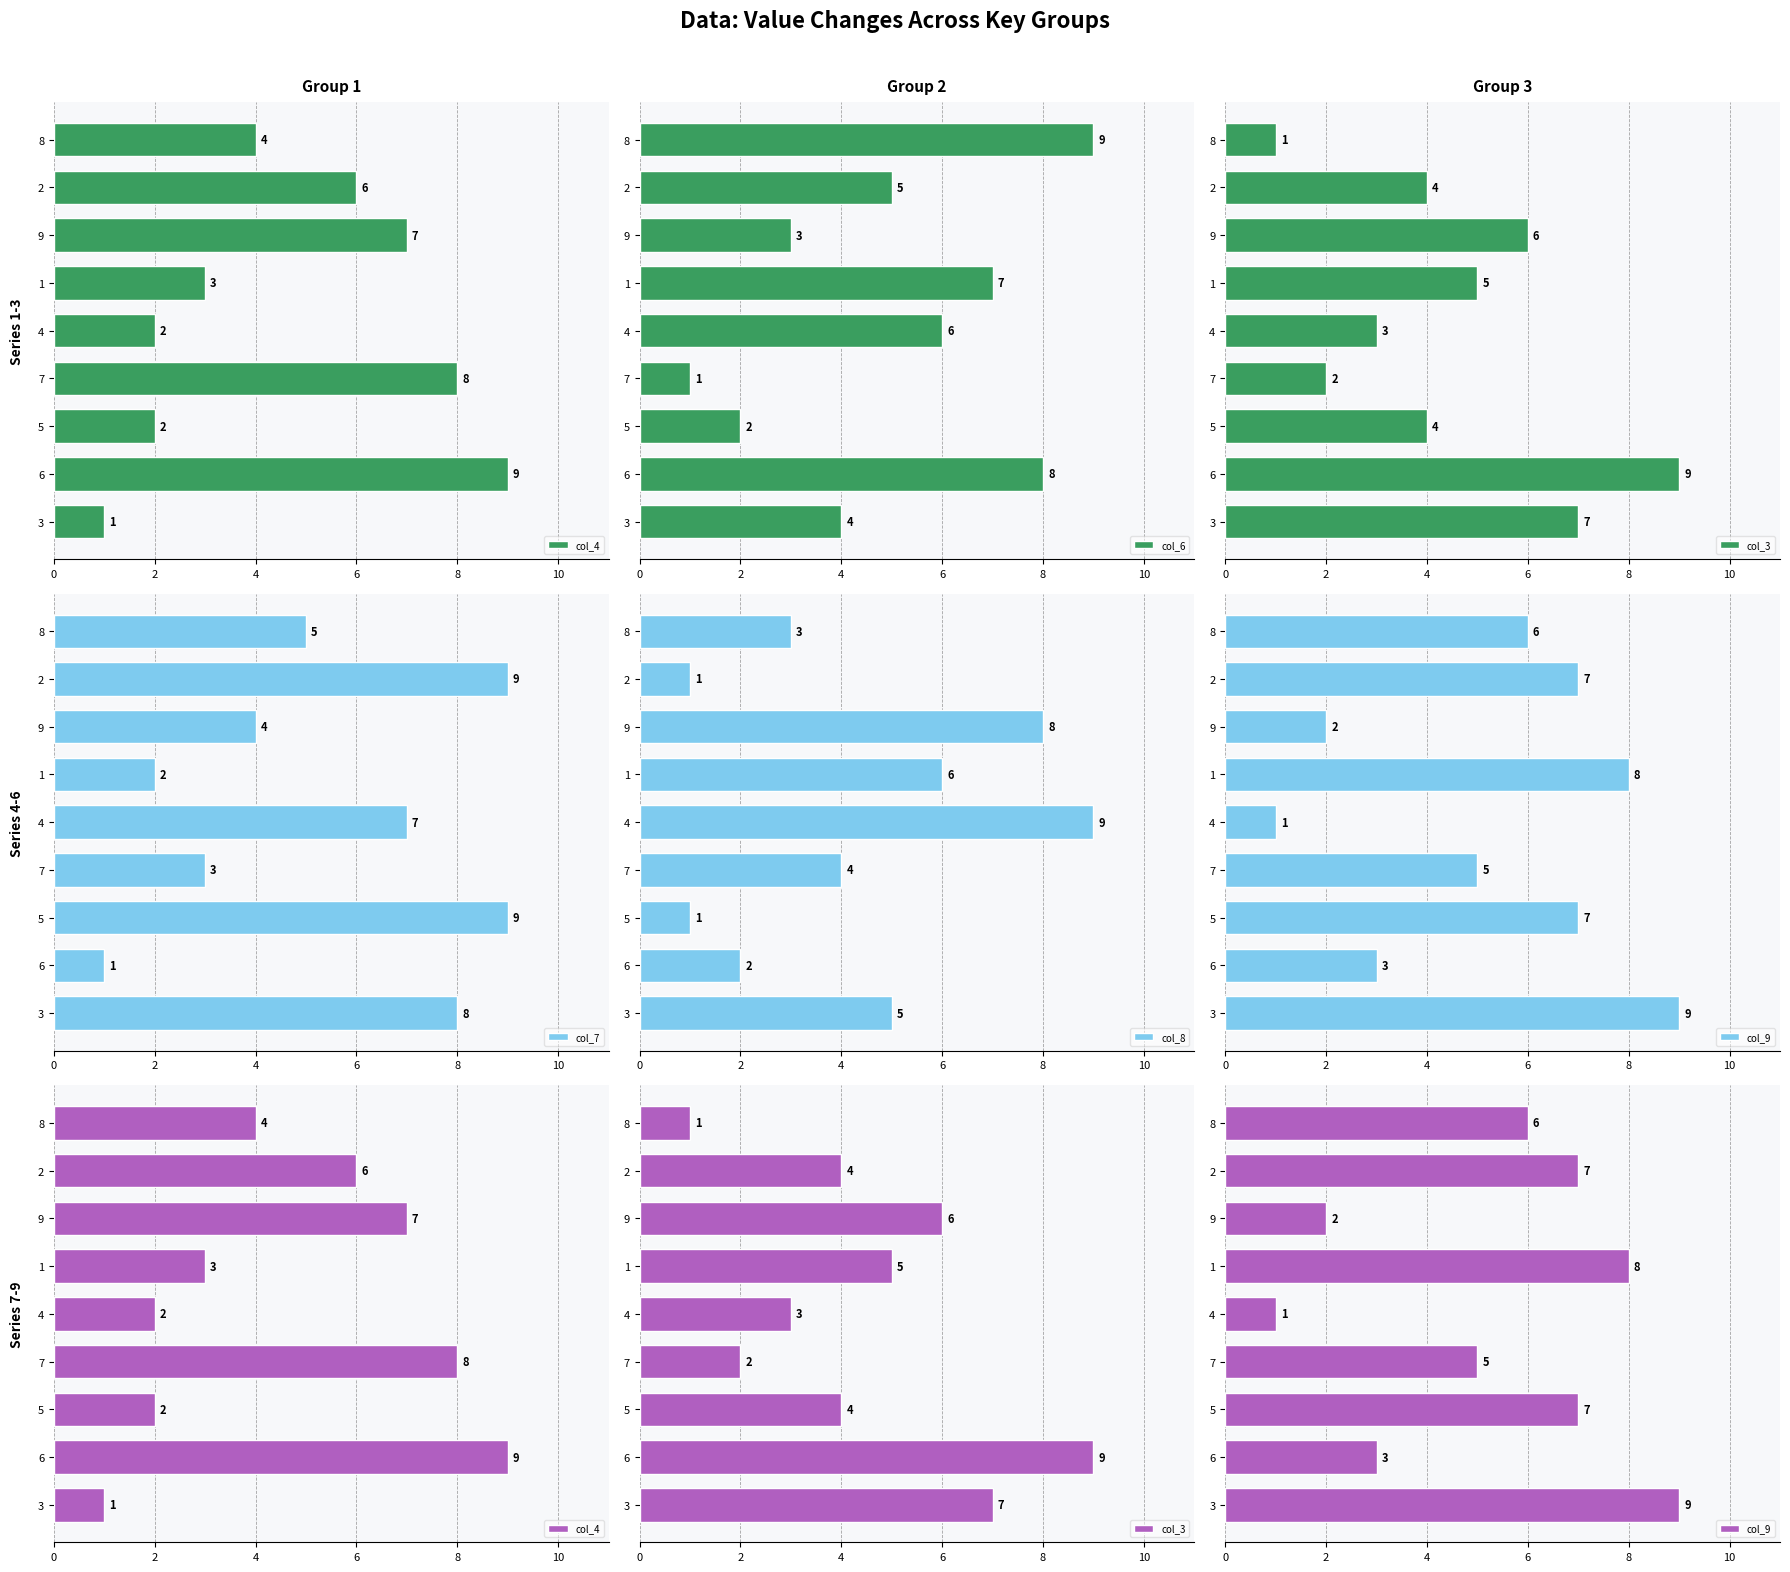

At which label does col_3 reach its minimum?

8